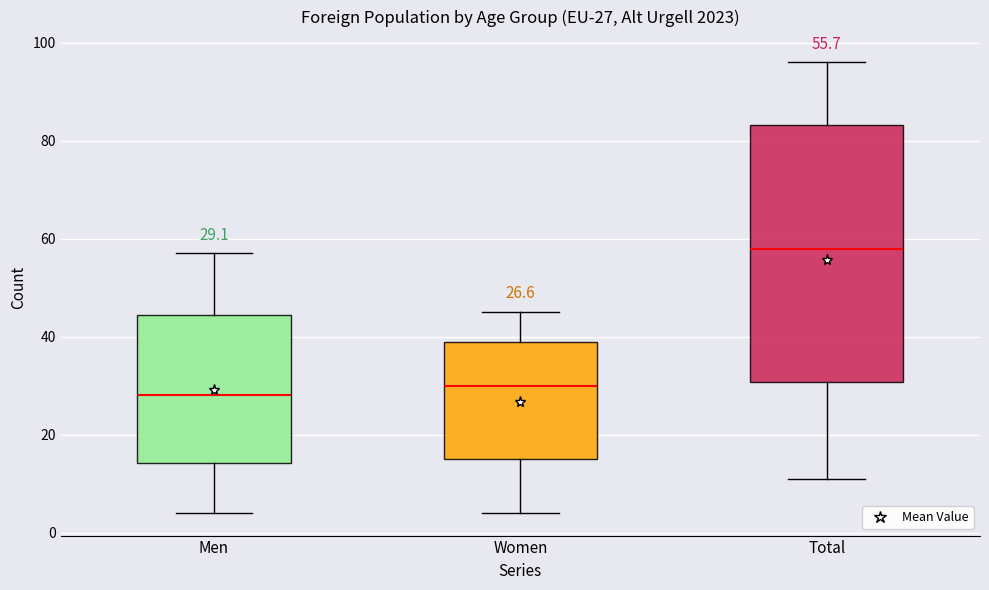

Which box has the lowest median line?

Men